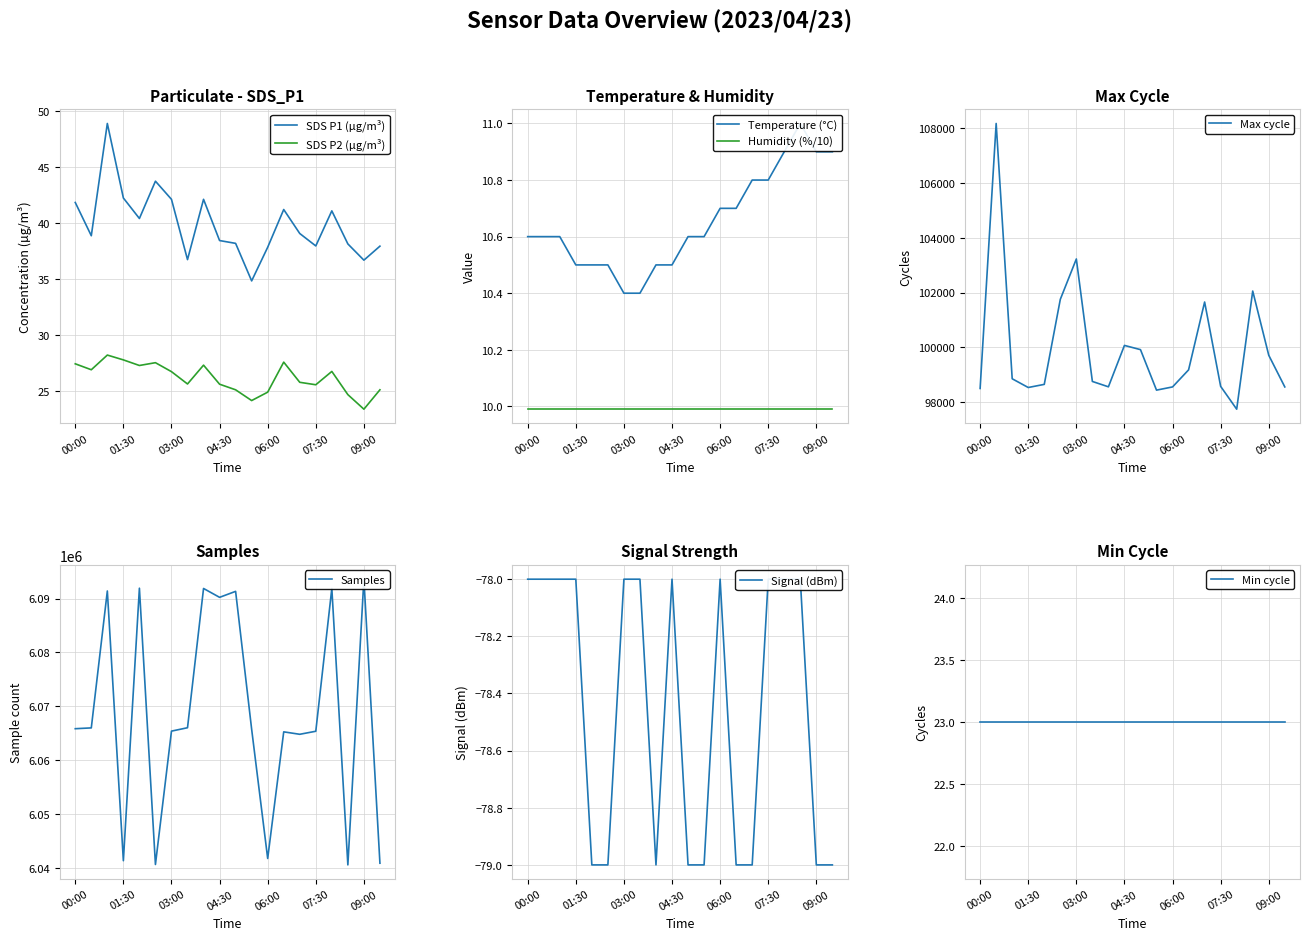

What is the sum of the Signal values at 16 and Signal?

-156.0